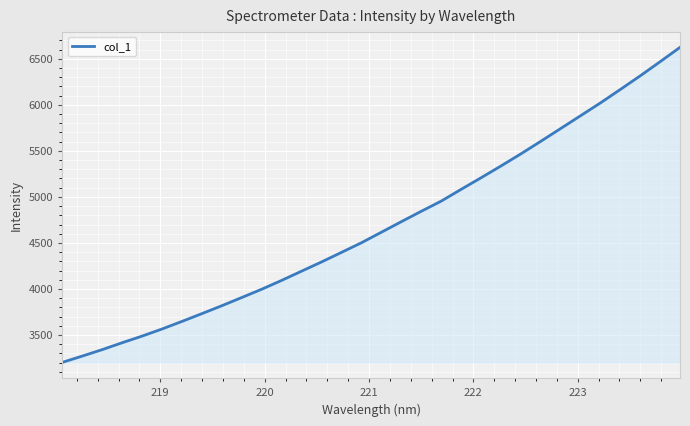

What is the difference between the maximum and minimum values?

3422.1